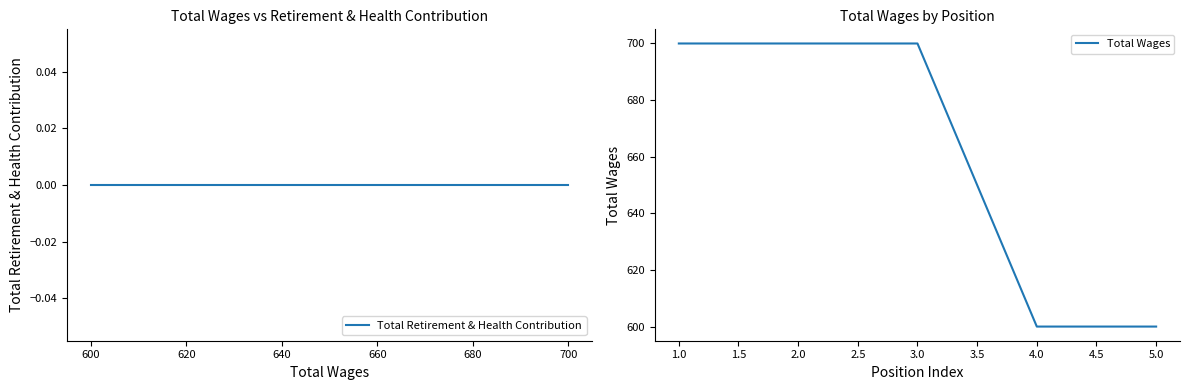

Which series has the largest total across all categories?

Total Wages